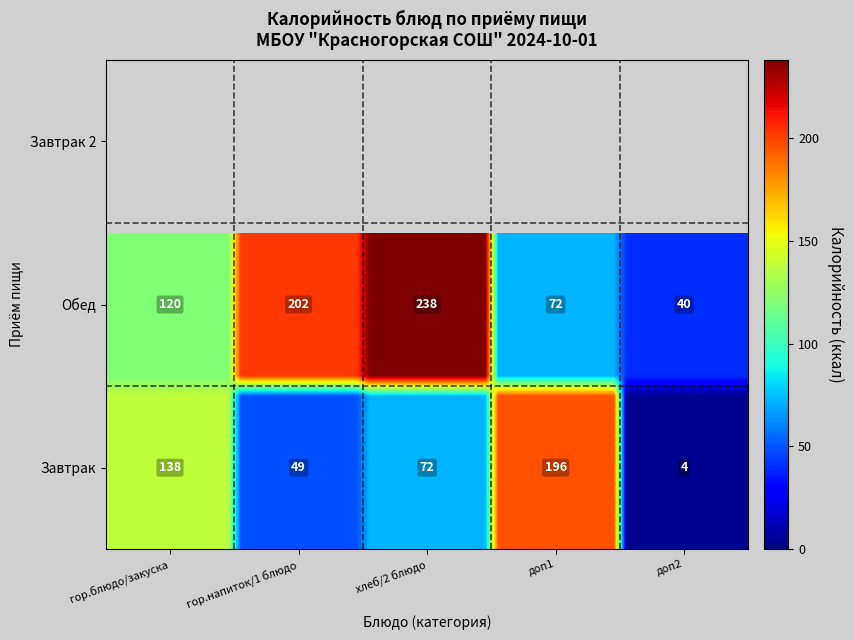

What is the maximum value shown in the chart?

238